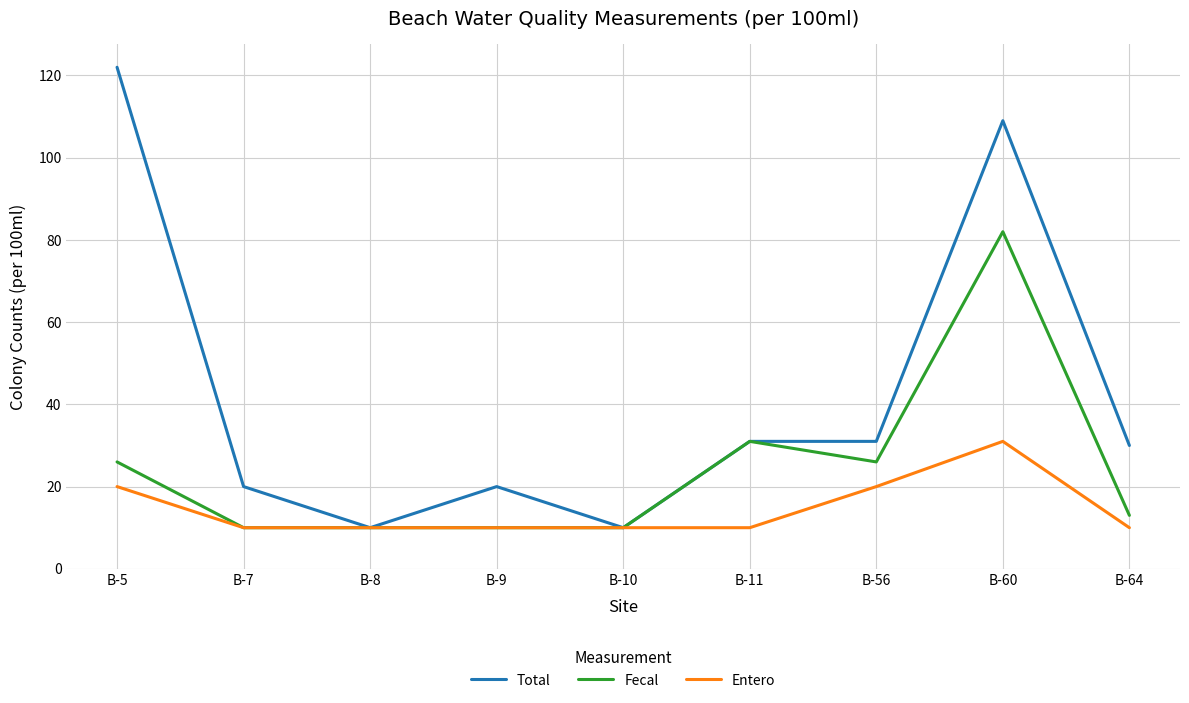

Is it true that Entero equals 10 at B-8?

True